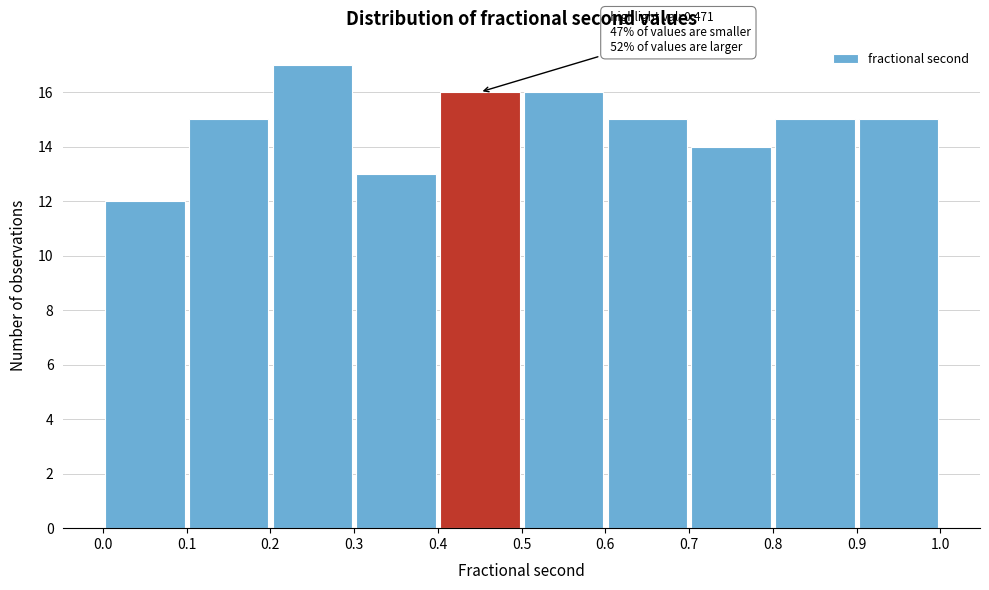

Over which range of the x-axis is the bar tallest?

0.2 to 0.3